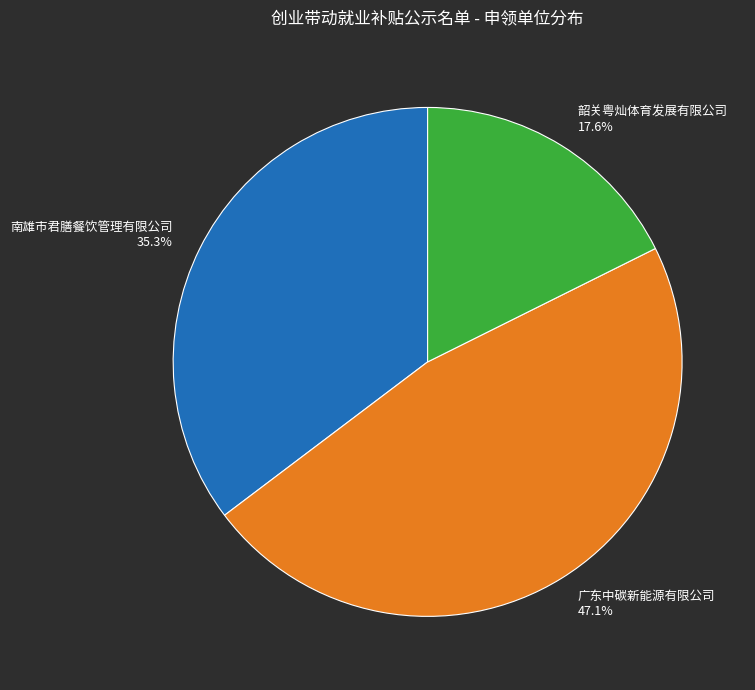

What percentage do 广东中碳新能源有限公司 and 韶关粤灿体育发展有限公司 together represent?

64.7%